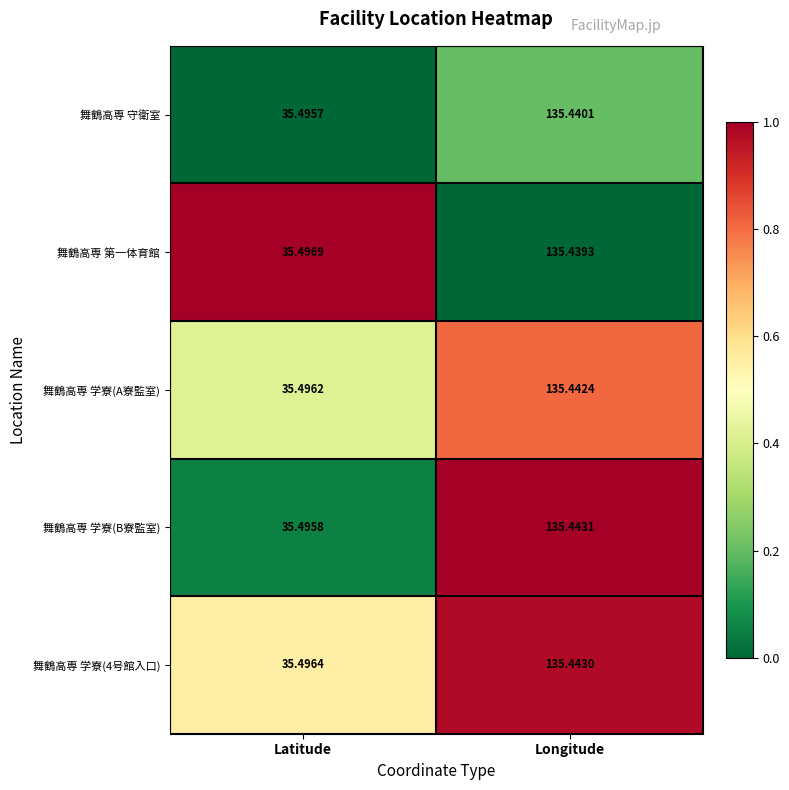

Which category has the lowest value across all series?

Latitude